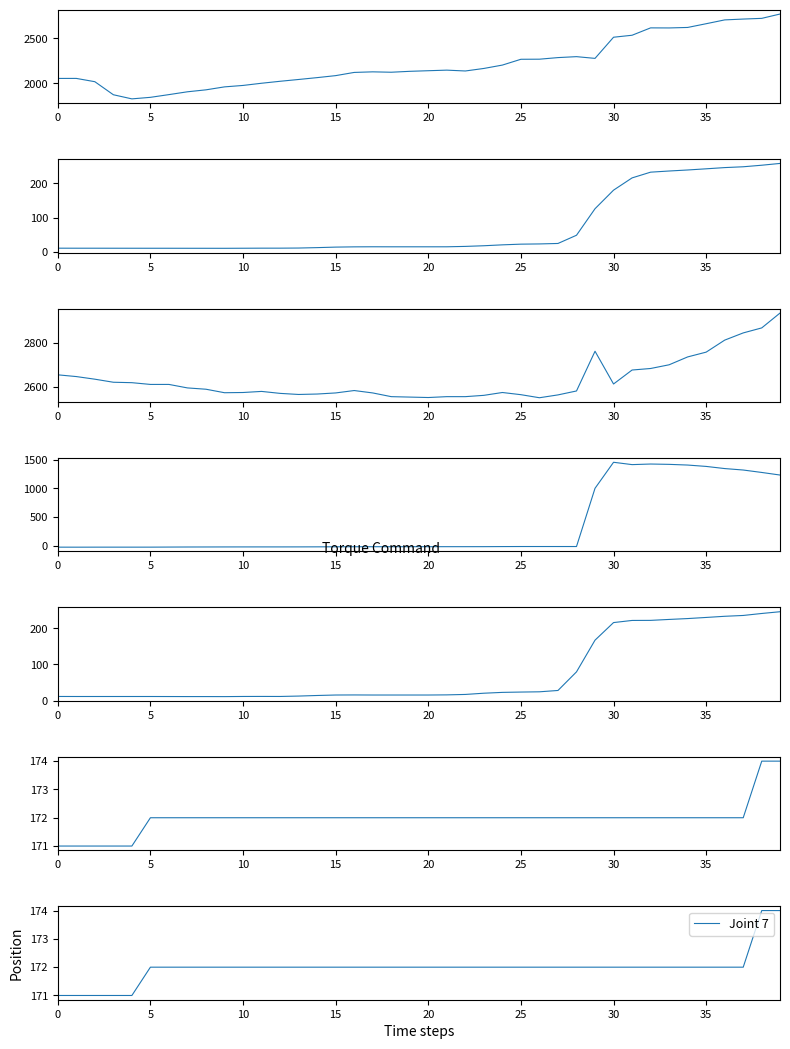

Is it true that Joint 7 equals 262 at 30?

False